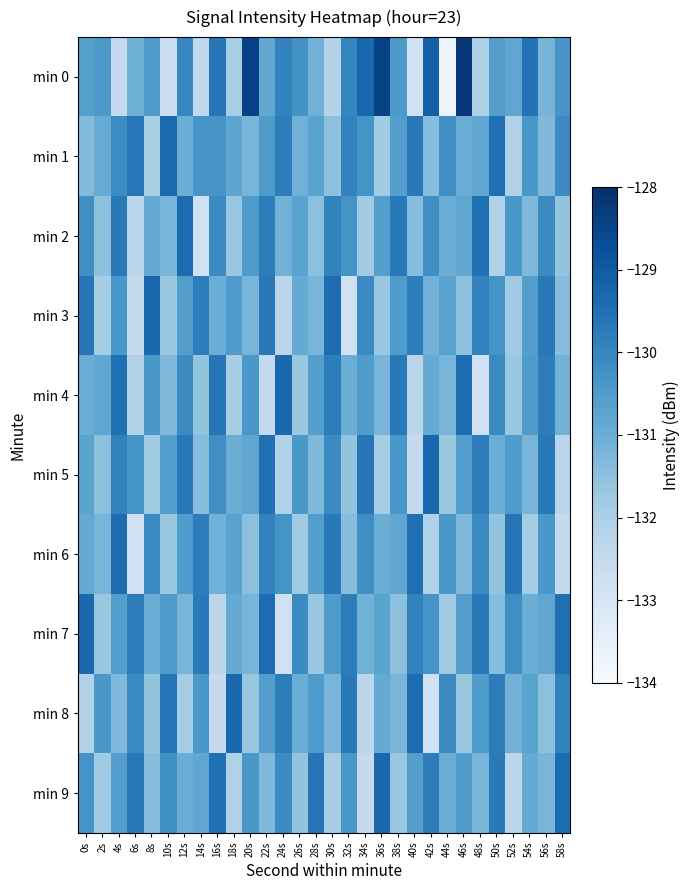

At 20s, list the series in order from smallest to largest.

min 8, min 6, min 1, min 3, min 7, min 5, min 2, min 4, min 9, min 0